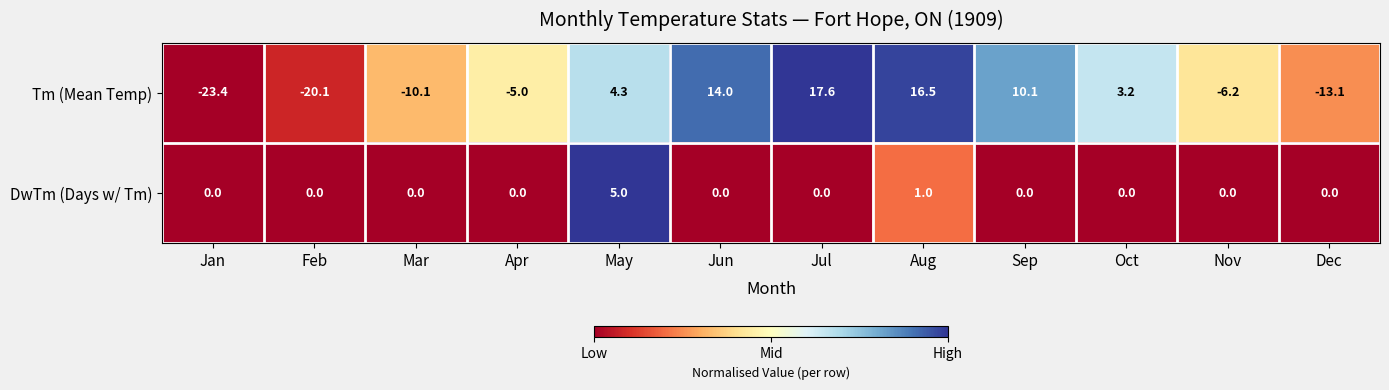

What is the difference between the maximum and minimum values in the DwTm (Days w/ Tm) series?

5.0